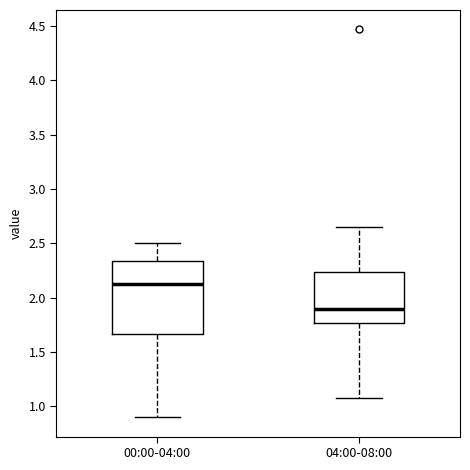

Where is the upper edge of the box for 00:00-04:00 on the y-axis? The values are not printed on the chart, so give them approximately, as read against the axis.

2.35